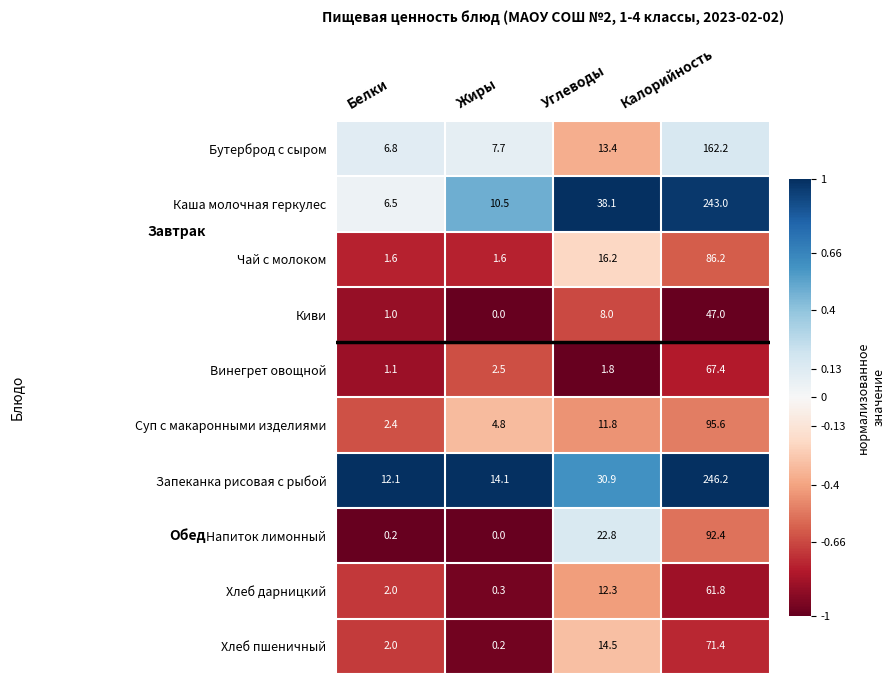

Which category has the highest value across all series?

Калорийность